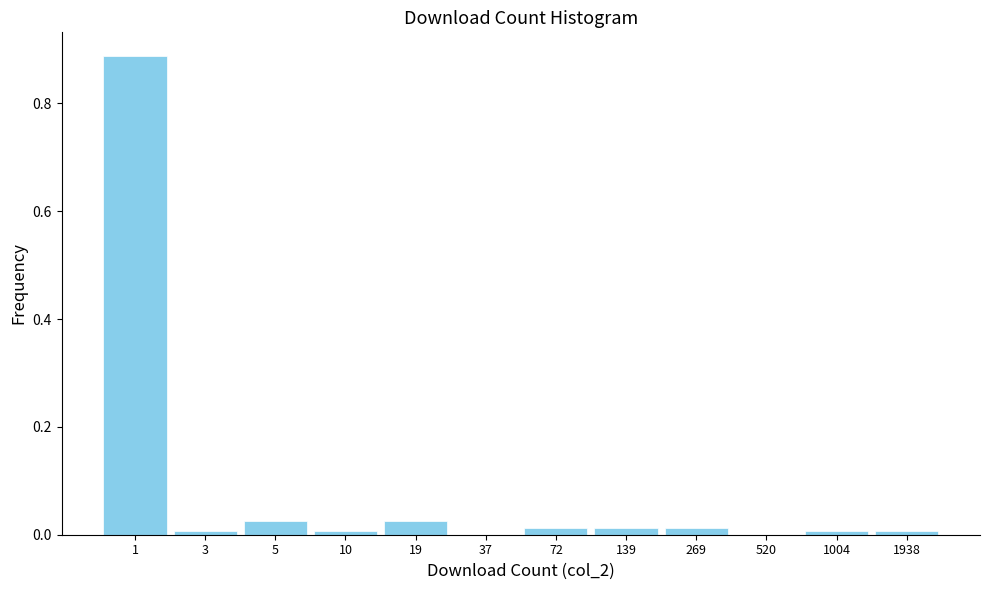

True or false: the data shows 1.4 at 1.

False